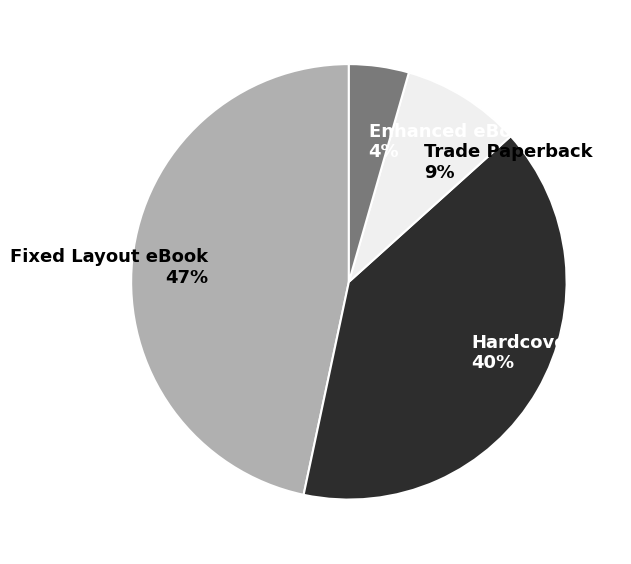

Is it true that Hardcover is 40% of the pie?

True